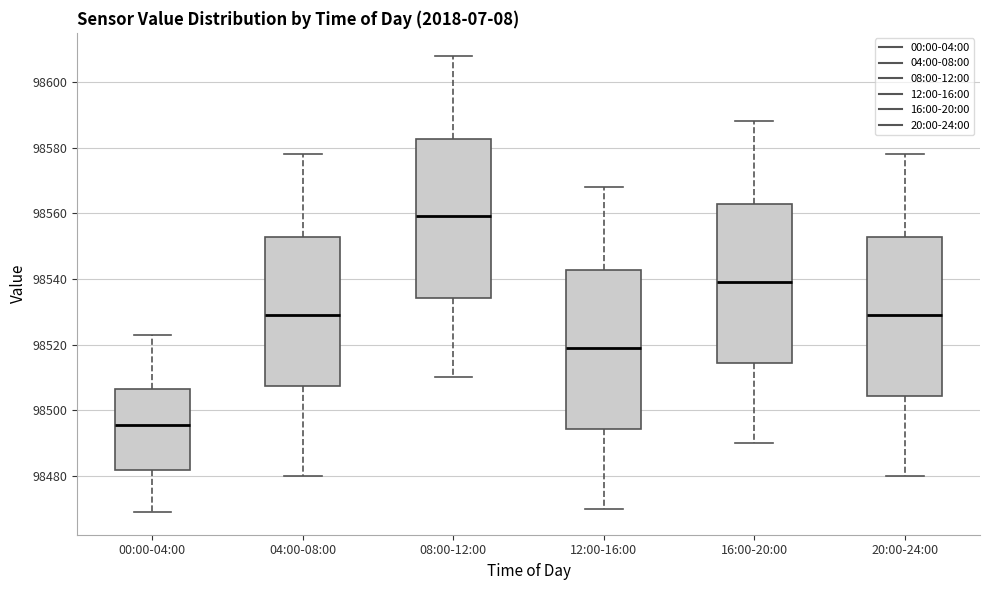

Which box has the lowest median line?

00:00-04:00